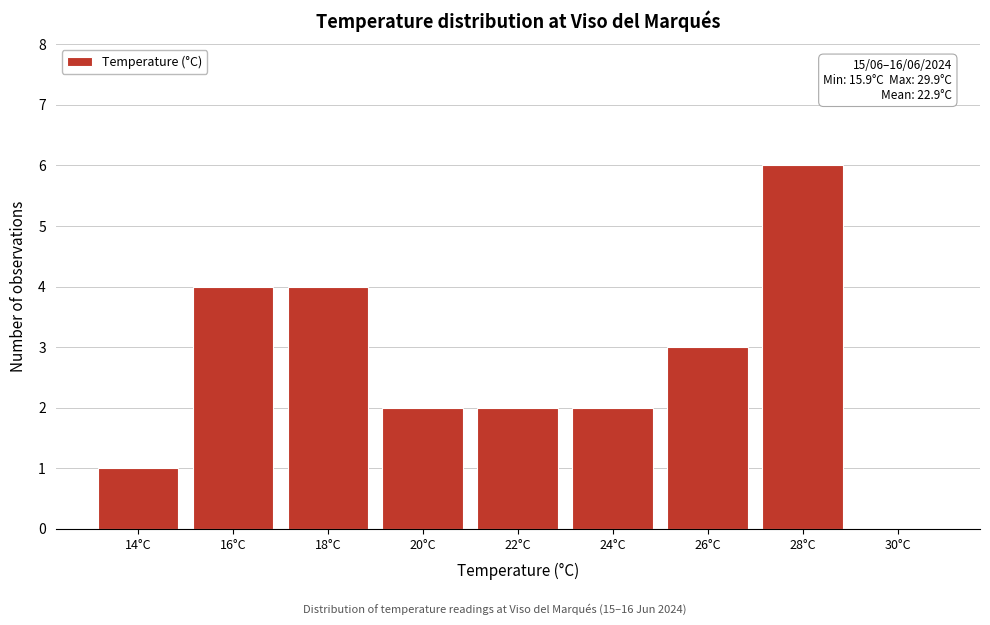

Reading right to left, transcribe all the data shown in this chart.

30°C=0	28°C=6	26°C=3	24°C=2	22°C=2	20°C=2	18°C=4	16°C=4	14°C=1